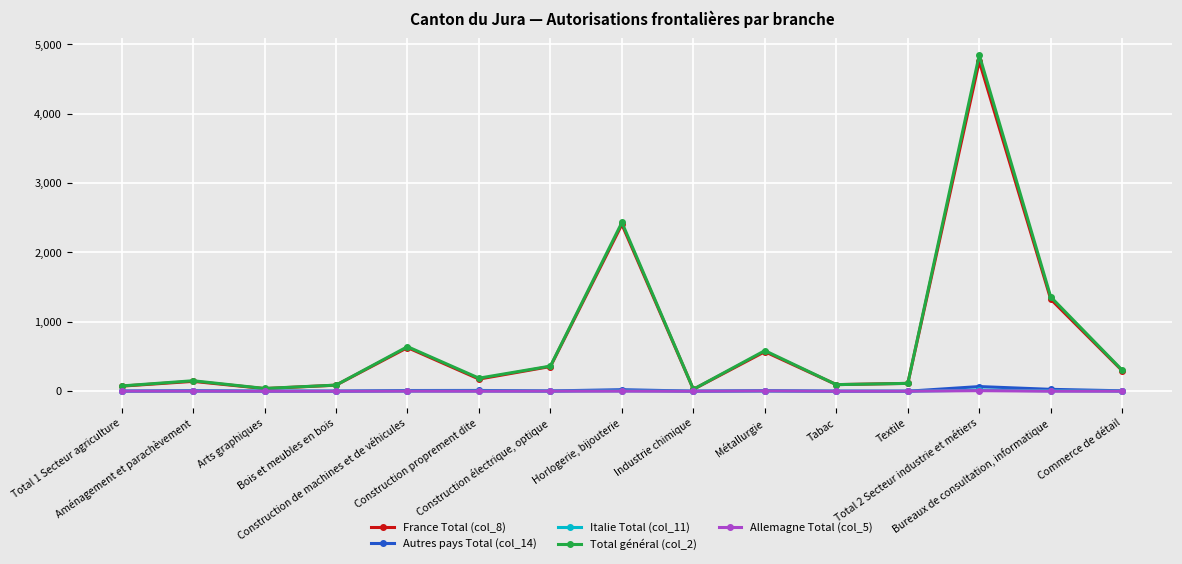

Which series has the largest range (max minus min)?

Total général (col_2)